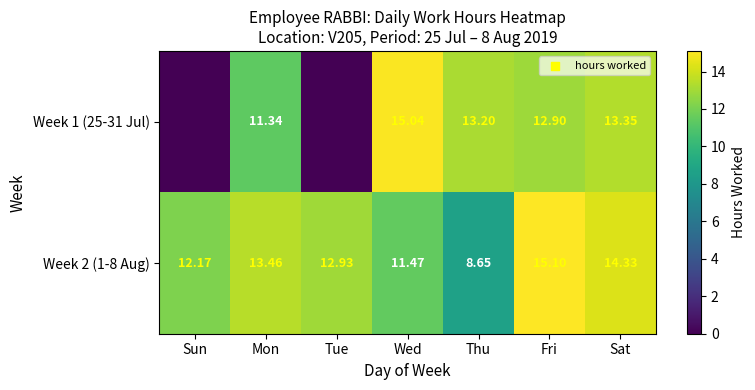

Rank the categories by Week 2 (1-8 Aug) value from lowest to highest.

Thu, Wed, Sun, Tue, Mon, Sat, Fri